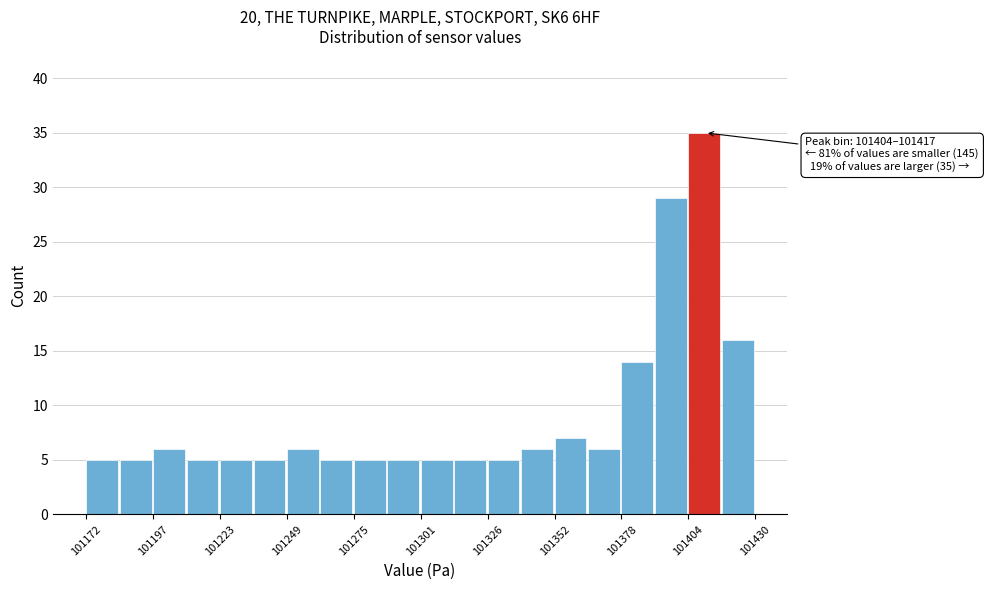

Around what value on the x-axis is the tallest bar? Give the approximate position of its centre, as read against the axis.

101410